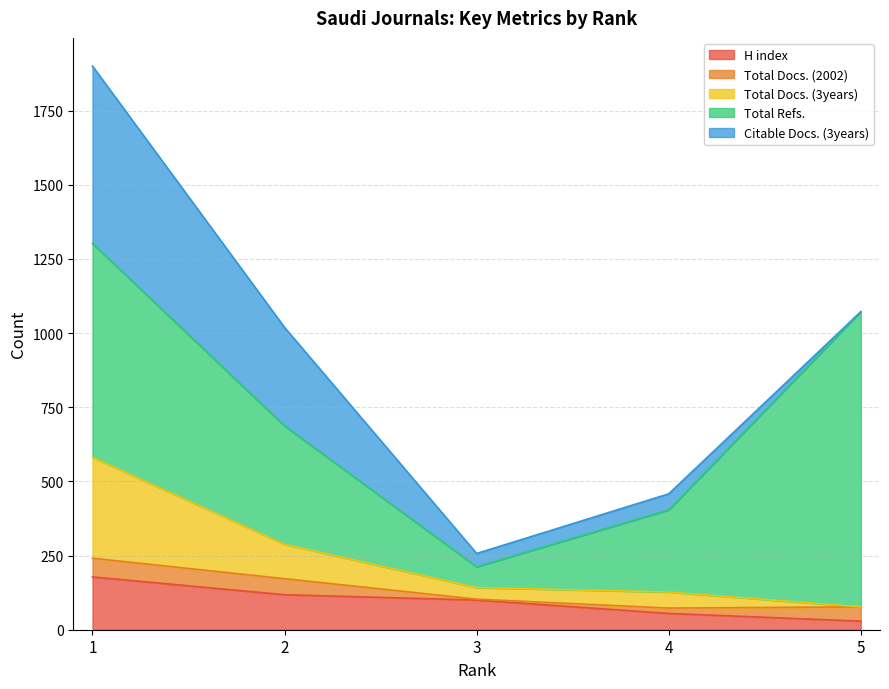

What is the average value of the H index series?

96